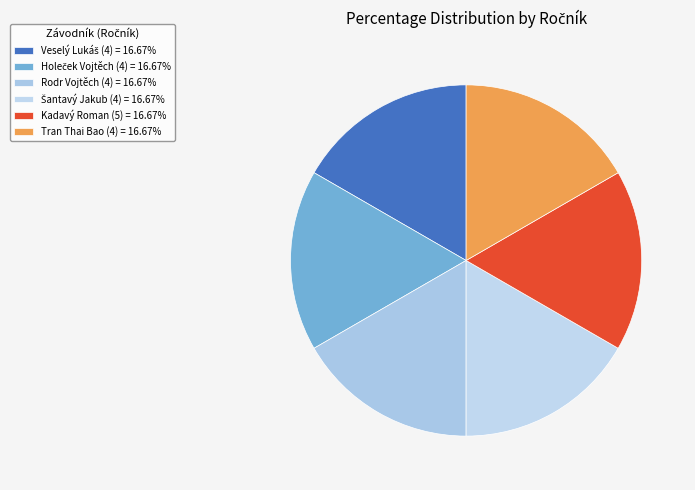

Rank the categories by value from highest to lowest.

Kadavý Roman, Veselý Lukáš, Holeček Vojtěch, Rodr Vojtěch, Šantavý Jakub, Tran Thai Bao